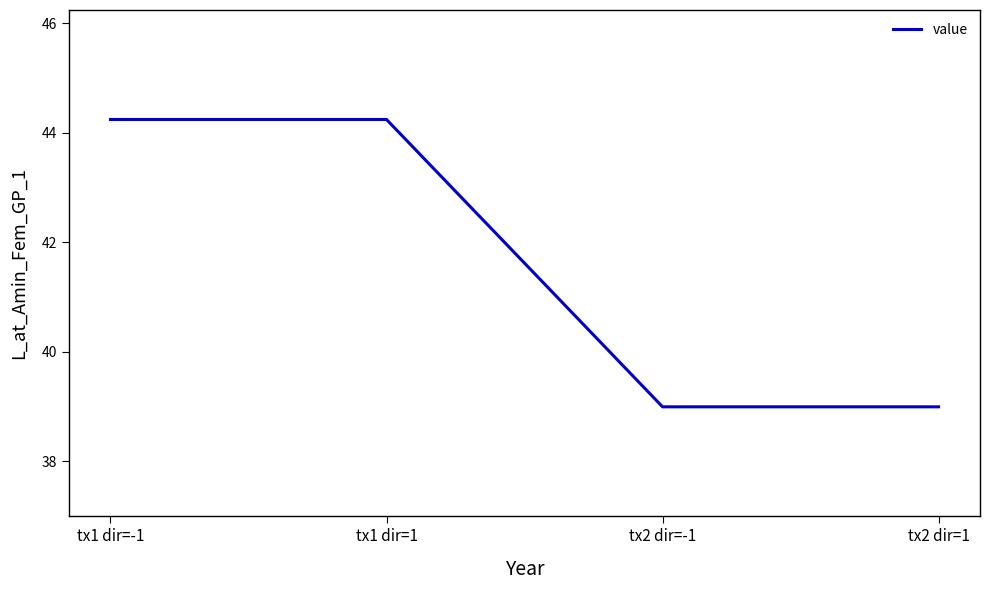

At which label does the data first exceed 44?

tx1 dir=-1